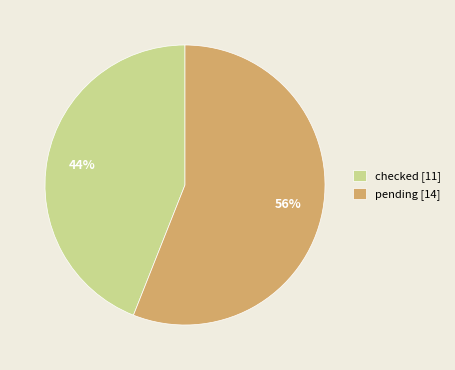

What percentage is the checked slice, to the nearest percent?

44%